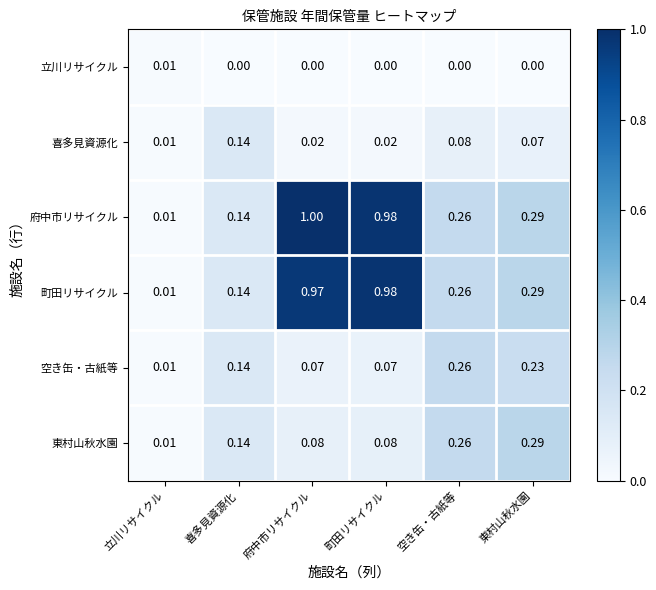

Which series has the widest spread of values?

府中市リサイクル